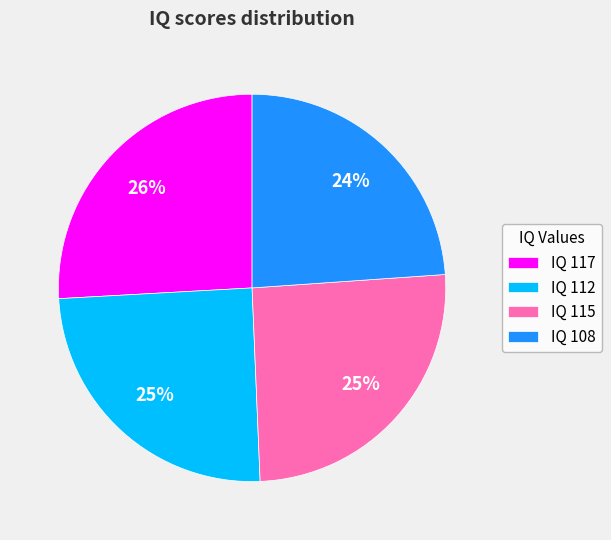

To the nearest percent, what is the difference between the IQ 108 and IQ 117 slice percentages?

2%